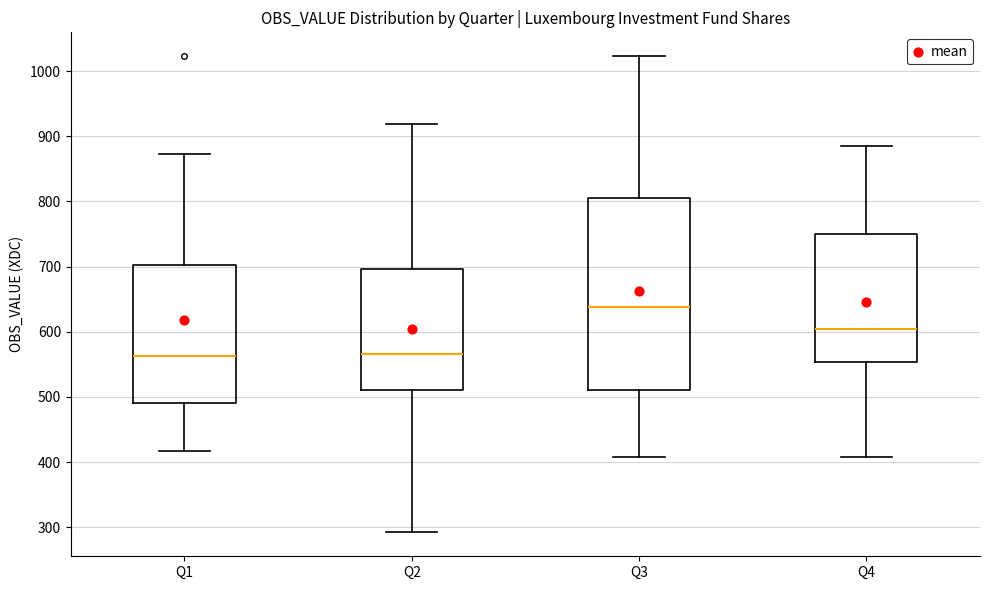

Reading left to right, read every box against the y-axis: the position of its median line, the range the box covers, and the ends of its whiskers. The values are not printed on the chart, so give them approximately, as read against the axis.

Q1: median 560, box 490 to 700, whiskers 420 to 870
Q2: median 570, box 510 to 700, whiskers 290 to 920
Q3: median 640, box 510 to 800, whiskers 410 to 1020
Q4: median 600, box 550 to 750, whiskers 410 to 880